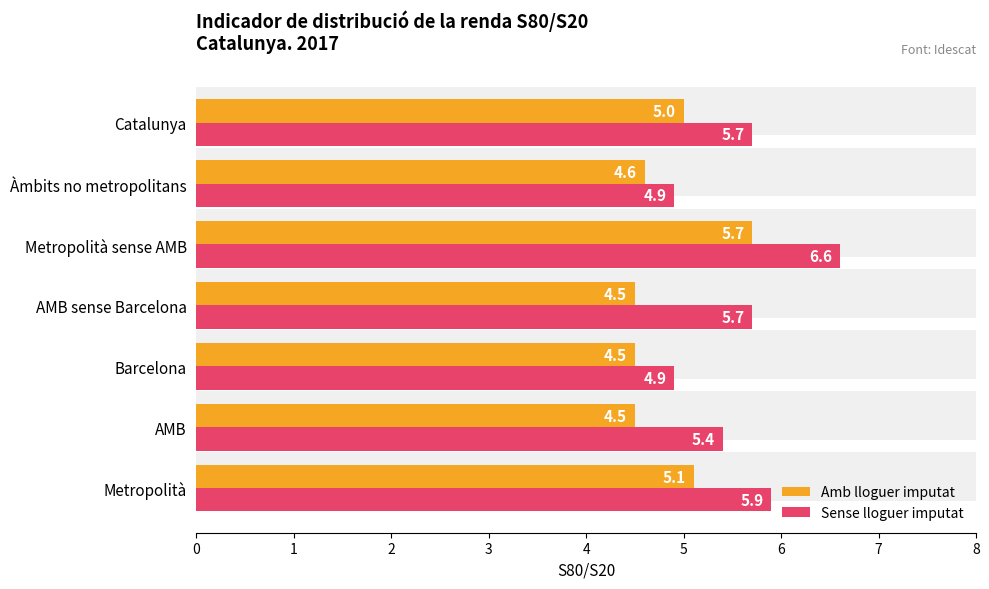

Rank the series by their maximum value, from lowest to highest.

Amb lloguer imputat, Sense lloguer imputat